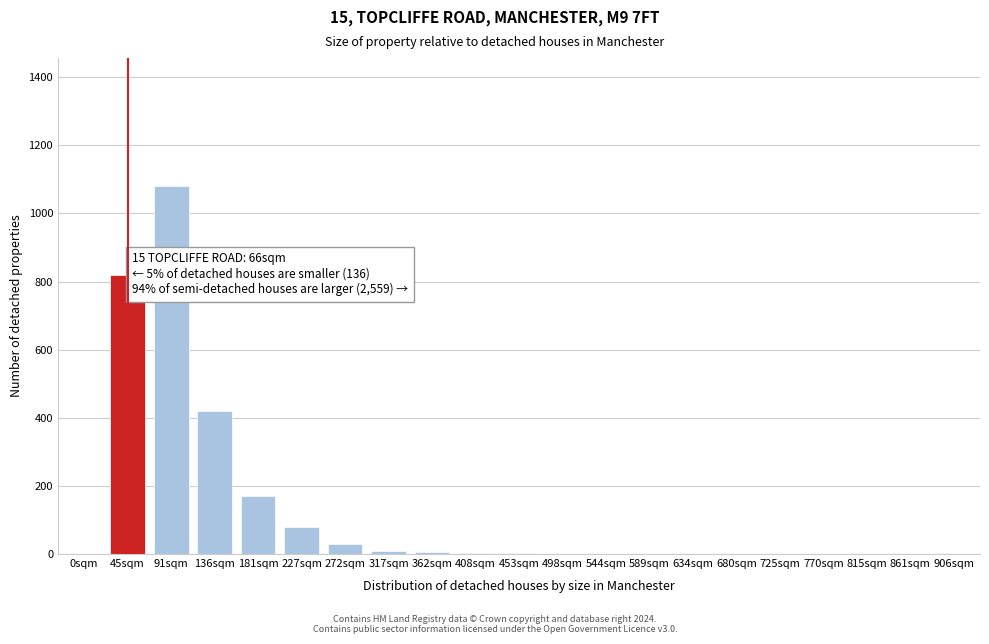

Which has a higher value, 272sqm or 91sqm?

91sqm